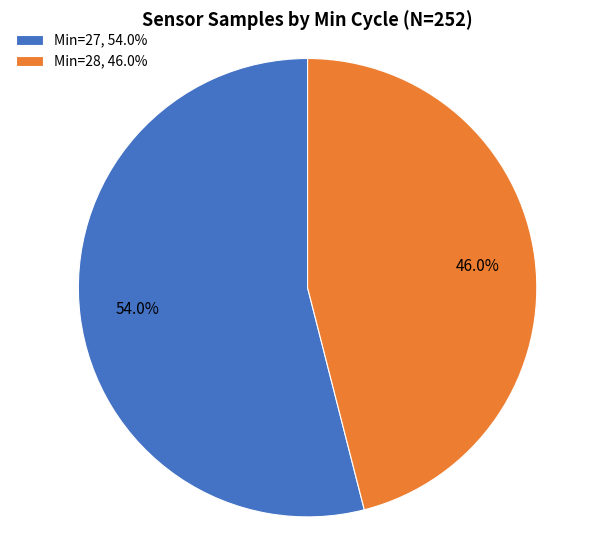

Does any single category account for the majority?

Yes